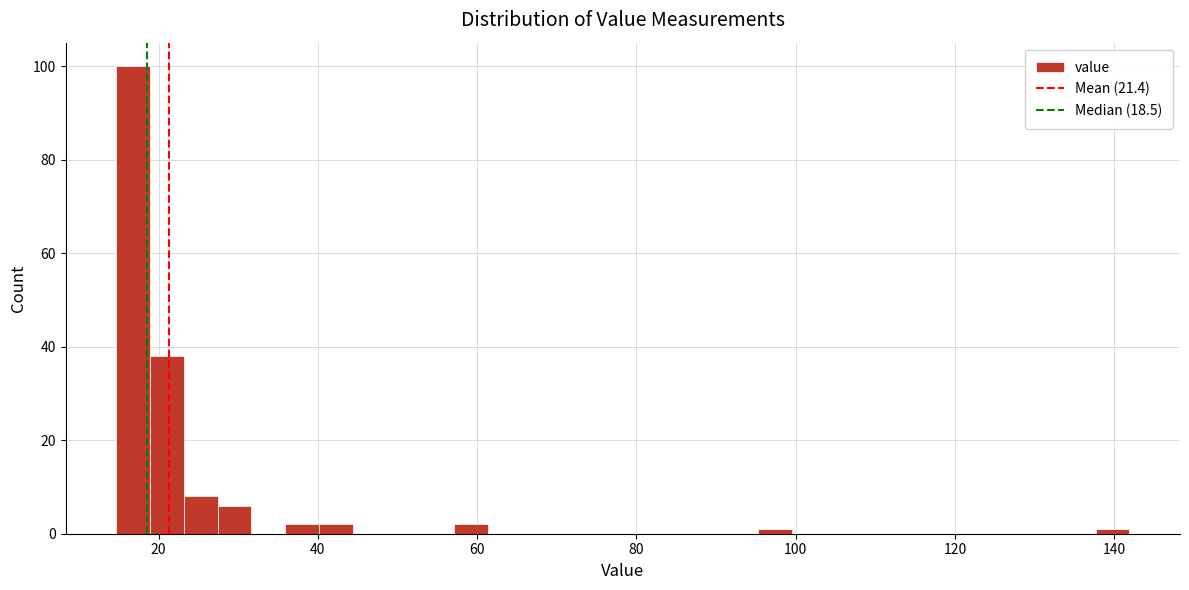

Around what value on the x-axis is the tallest bar? Give the approximate position of its centre, as read against the axis.

16